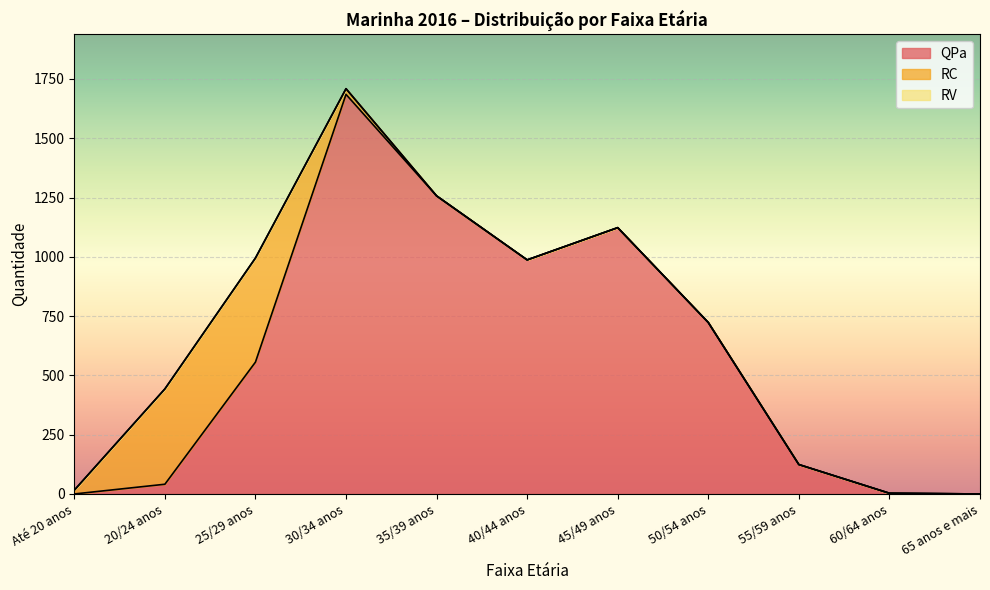

What is the label of the 5th point from the left?

35/39 anos